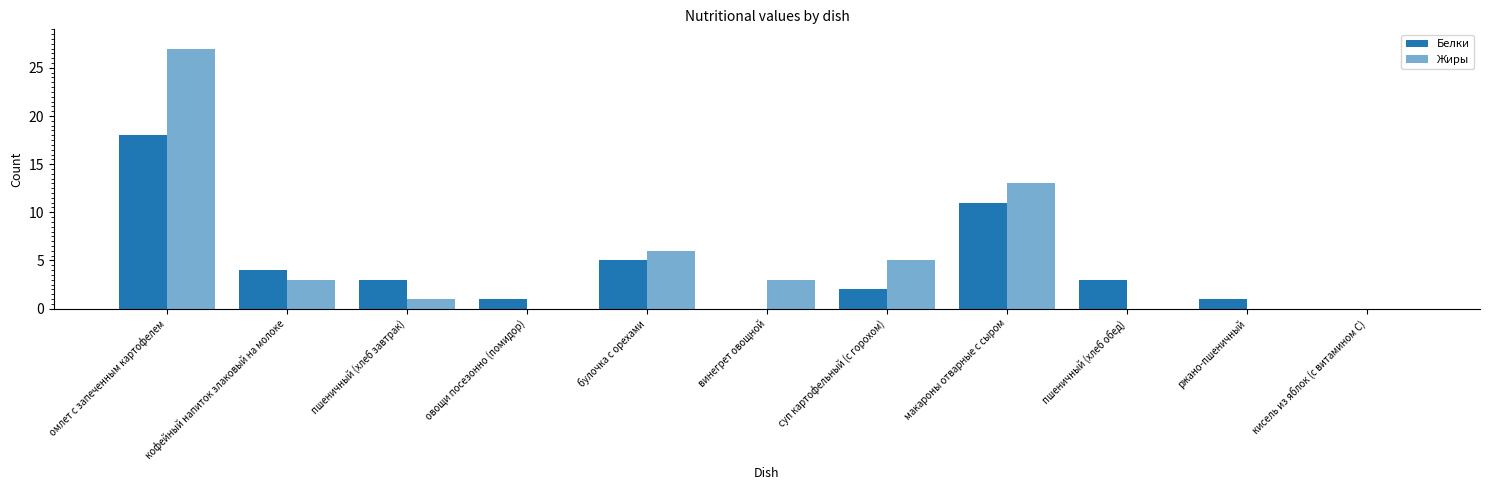

Are the bars horizontal?

No